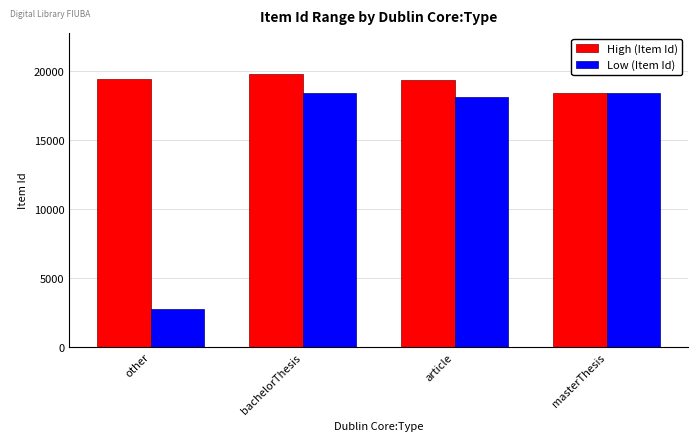

What is the total value across all series at other?

22217